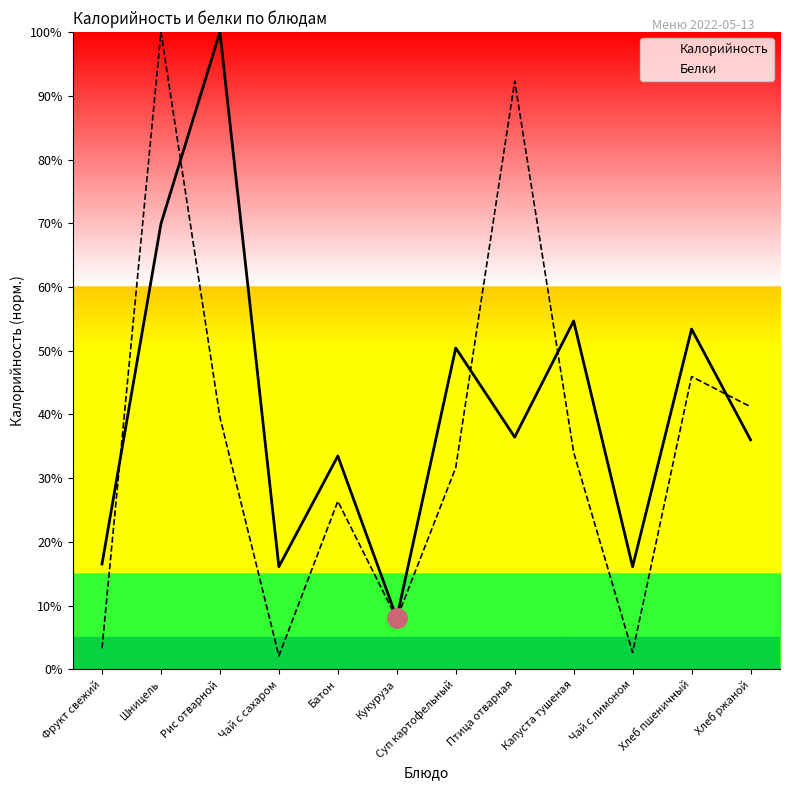

Reading left to right, what are all the values shown in this chart?

Калорийность: 16.5	69.9	100.0	16.1	33.5	8.1	50.4	36.4	54.7	16.1	53.4	36.0
Белки: 3.3	100.0	39.6	2.1	26.4	7.9	31.6	92.3	34.1	2.6	45.9	41.2